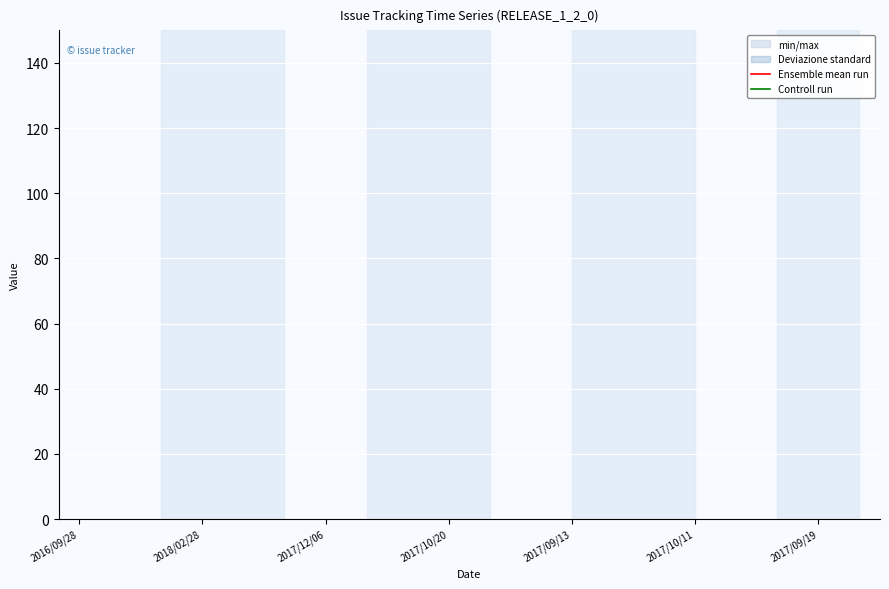

What is the difference between the Ensemble mean run values at 7 and 8?

87